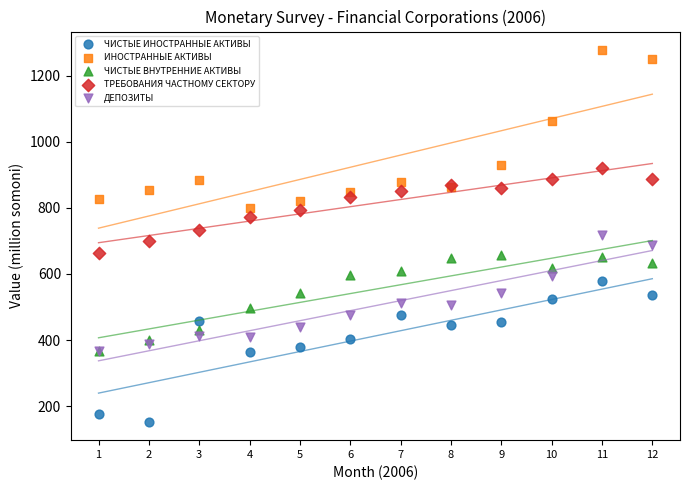

In the ИНОСТРАННЫЕ АКТИВЫ series, what Y value is closest to 1038?

1063.7